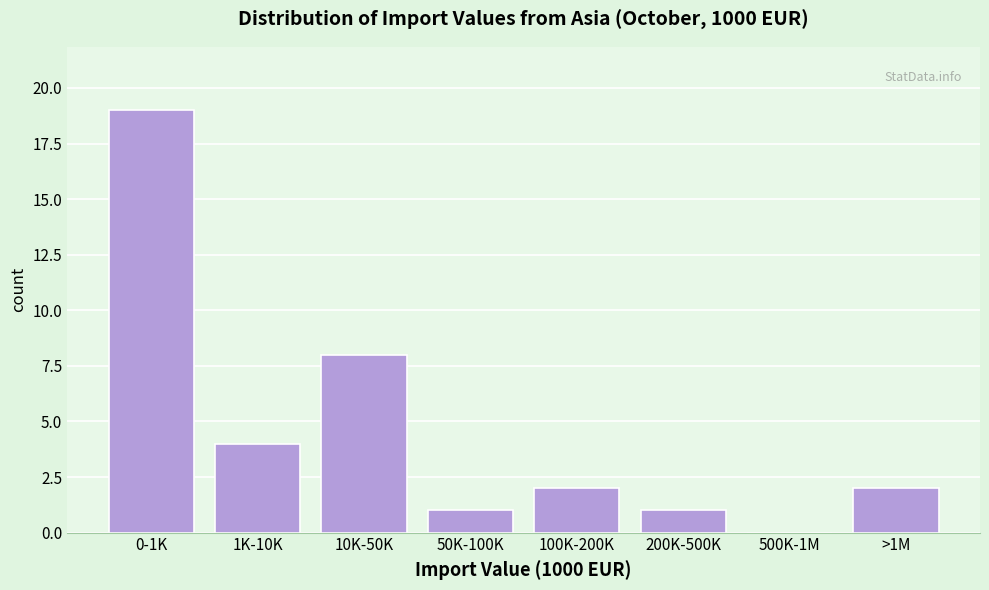

Reading left to right, list all the values displayed in this chart.

0-1K=19	1K-10K=4	10K-50K=8	50K-100K=1	100K-200K=2	200K-500K=1	500K-1M=0	>1M=2